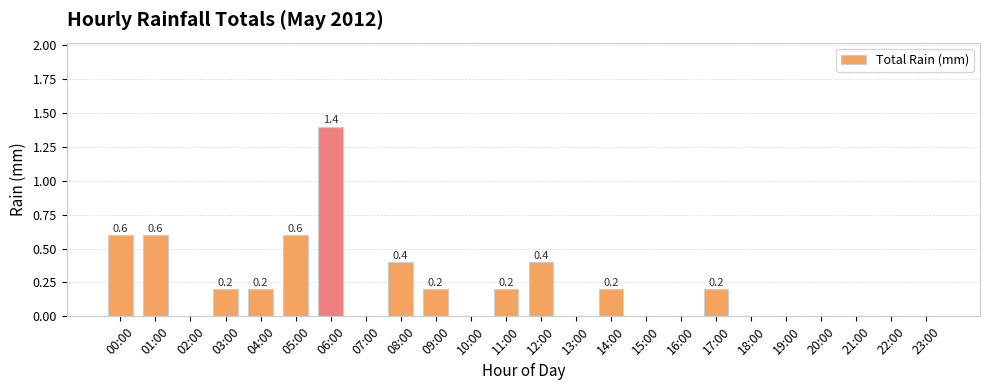

Does the chart contain stacked bars?

No